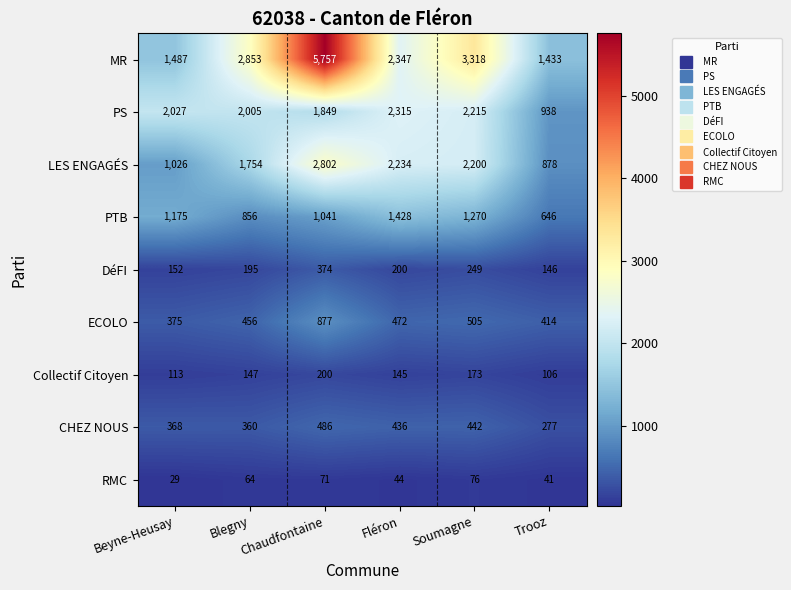

What is the smallest value displayed?

29